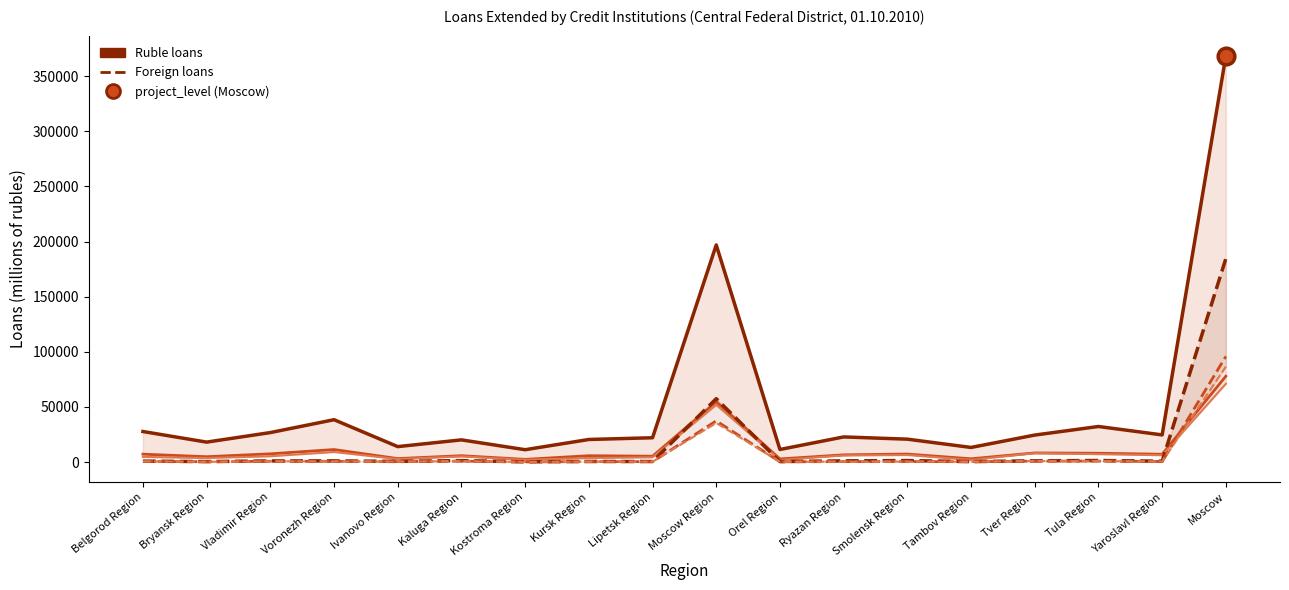

Reading right to left, extract all data points from this chart.

total (rubles): Moscow=368301	Yaroslavl Region=24665	Tula Region=32291	Tver Region=24516	Tambov Region=13288	Smolensk Region=20798	Ryazan Region=22824	Orel Region=11453	Moscow Region=196907	Lipetsk Region=22083	Kursk Region=20514	Kostroma Region=11240	Kaluga Region=20150	Ivanovo Region=14051	Voronezh Region=38438	Vladimir Region=26776	Bryansk Region=18126	Belgorod Region=27738
housing loans (rubles): Moscow=77903	Yaroslavl Region=7125	Tula Region=8028	Tver Region=8306	Tambov Region=2997	Smolensk Region=7281	Ryazan Region=6584	Orel Region=2880	Moscow Region=54700	Lipetsk Region=5339	Kursk Region=5798	Kostroma Region=2480	Kaluga Region=5800	Ivanovo Region=3191	Voronezh Region=11388	Vladimir Region=7501	Bryansk Region=4890	Belgorod Region=7190
mortgage loans (rubles): Moscow=71033	Yaroslavl Region=6249	Tula Region=7210	Tver Region=8126	Tambov Region=2013	Smolensk Region=6429	Ryazan Region=6072	Orel Region=1922	Moscow Region=51922	Lipetsk Region=4395	Kursk Region=3676	Kostroma Region=2062	Kaluga Region=5169	Ivanovo Region=2765	Voronezh Region=9163	Vladimir Region=5323	Bryansk Region=3693	Belgorod Region=4703
total (foreign): Moscow=184551	Yaroslavl Region=814	Tula Region=1462	Tver Region=1174	Tambov Region=450	Smolensk Region=1394	Ryazan Region=1148	Orel Region=465	Moscow Region=57503	Lipetsk Region=550	Kursk Region=560	Kostroma Region=247	Kaluga Region=1379	Ivanovo Region=648	Voronezh Region=1099	Vladimir Region=1063	Bryansk Region=471	Belgorod Region=900
housing loans (foreign): Moscow=95829	Yaroslavl Region=522	Tula Region=912	Tver Region=923	Tambov Region=343	Smolensk Region=512	Ryazan Region=448	Orel Region=283	Moscow Region=37375	Lipetsk Region=404	Kursk Region=428	Kostroma Region=173	Kaluga Region=921	Ivanovo Region=443	Voronezh Region=709	Vladimir Region=788	Bryansk Region=335	Belgorod Region=665
mortgage loans (foreign): Moscow=86584	Yaroslavl Region=493	Tula Region=873	Tver Region=901	Tambov Region=340	Smolensk Region=420	Ryazan Region=433	Orel Region=281	Moscow Region=35486	Lipetsk Region=397	Kursk Region=419	Kostroma Region=172	Kaluga Region=854	Ivanovo Region=440	Voronezh Region=659	Vladimir Region=719	Bryansk Region=304	Belgorod Region=655